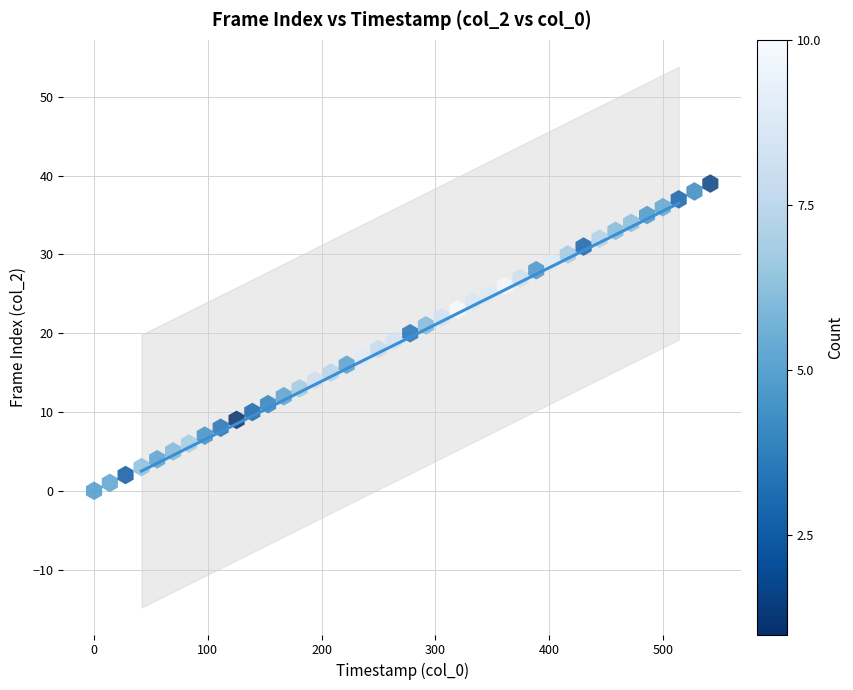

What is the range of Y values (max minus min)?

39